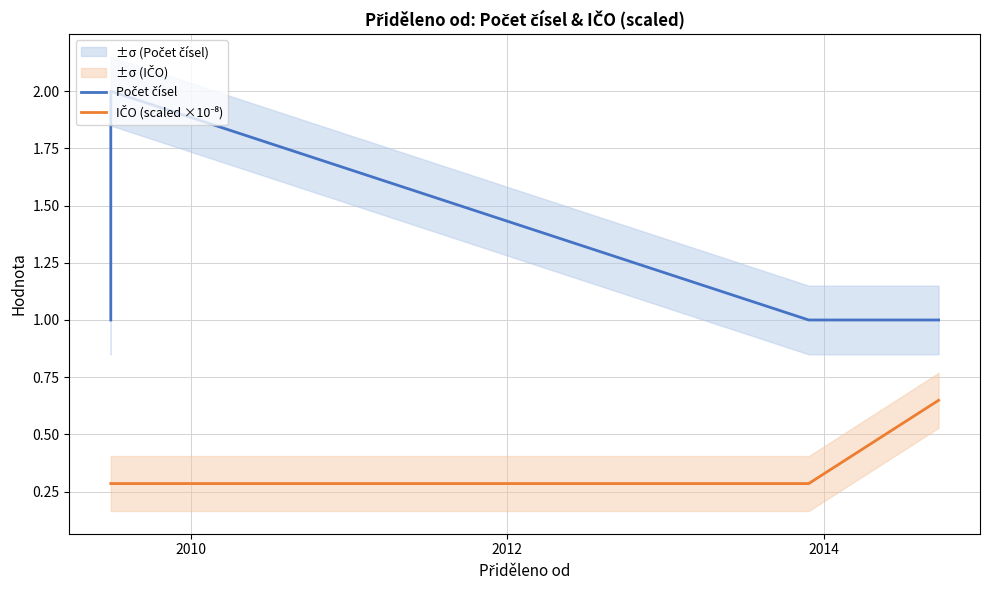

True or false: Počet čísel and IČO (scaled ×10⁻⁸) intersect in this chart.

False